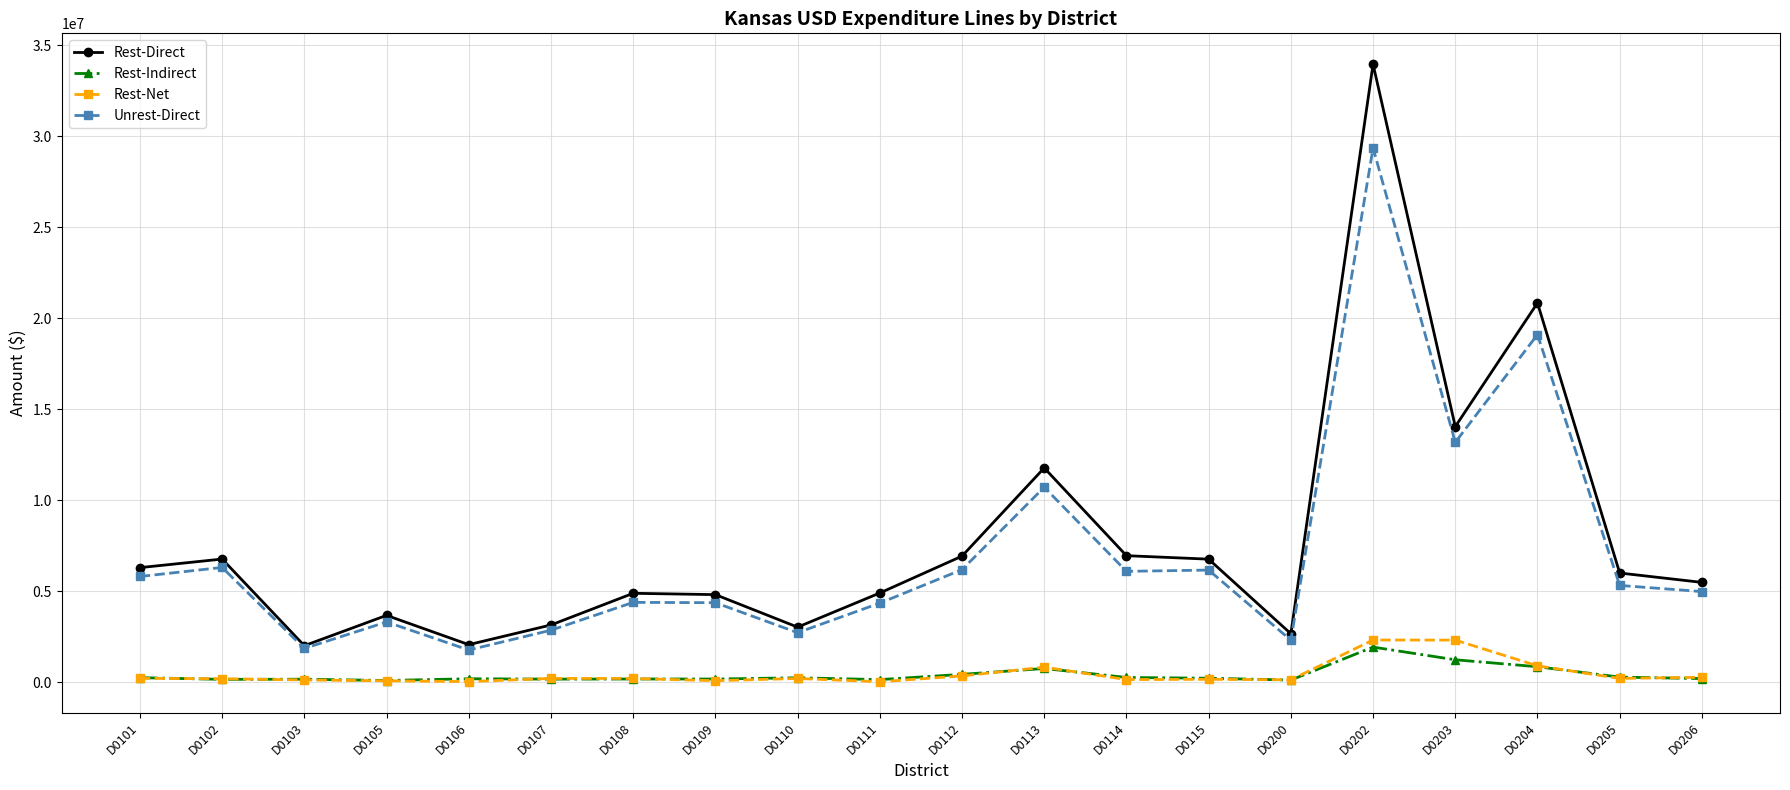

Which series has the widest spread of values?

Rest-Direct